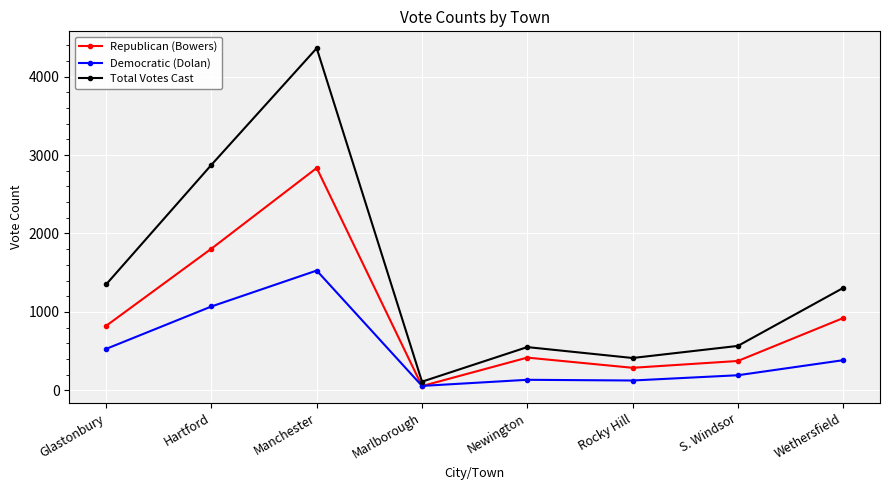

What is the difference between the highest and lowest values at Marlborough?

56